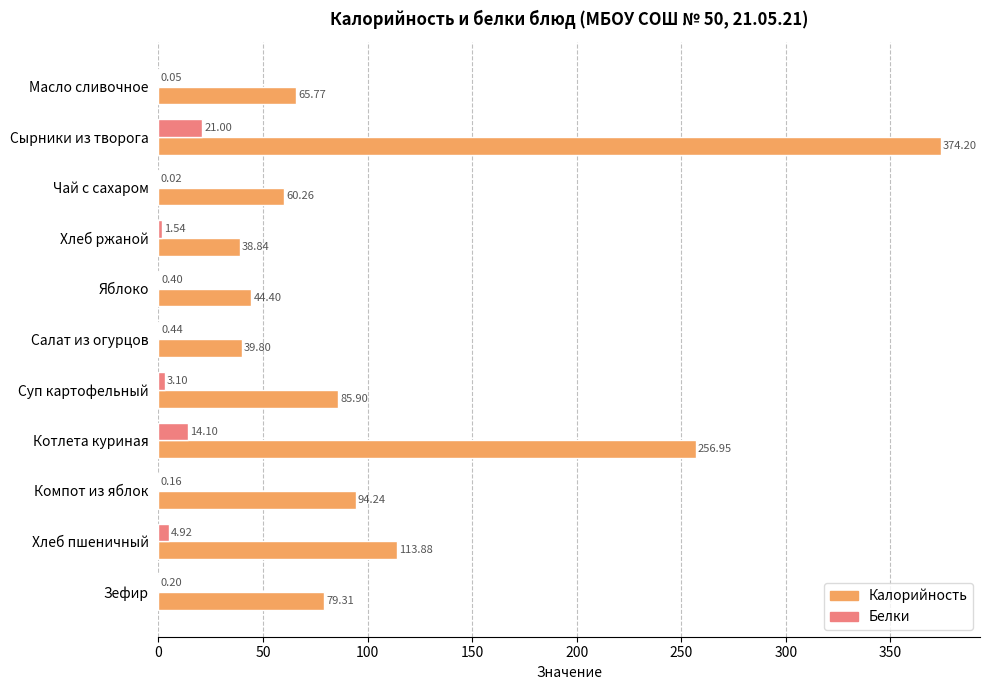

Between Котлета куриная and Хлеб пшеничный, which series saw the biggest shift?

Калорийность